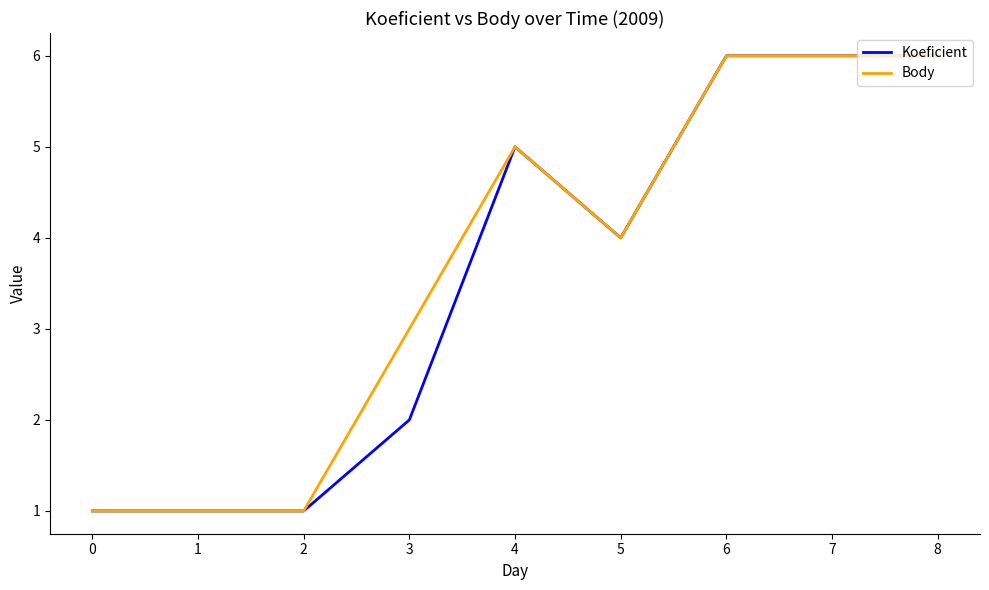

How many lines are shown in the chart?

2